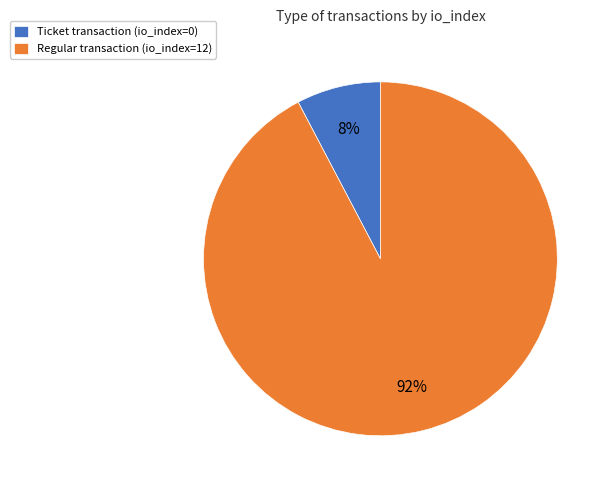

Count the number of slices in the pie.

2